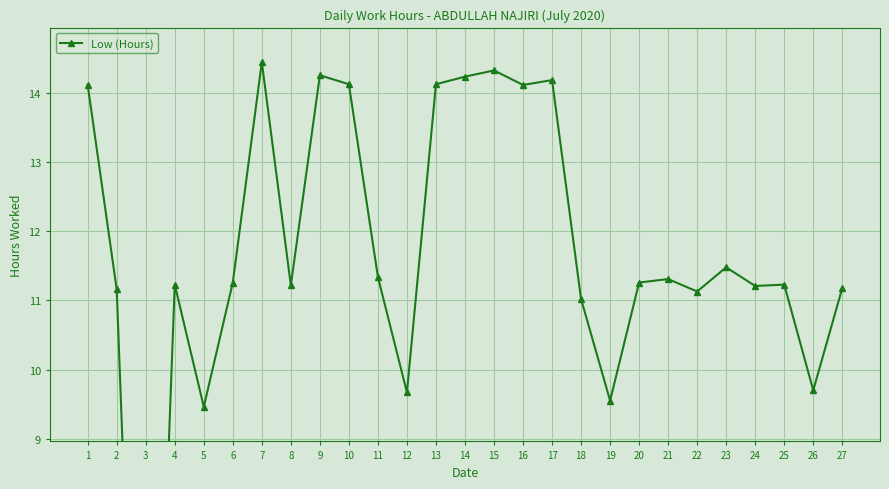

What is the average value?

11.6